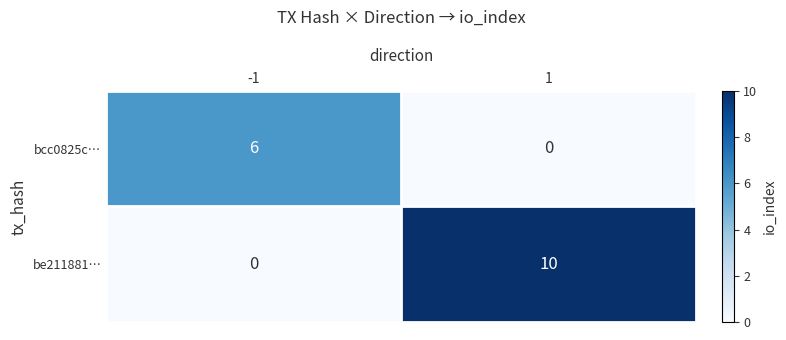

What is the spread (max minus min) of values at -1?

6